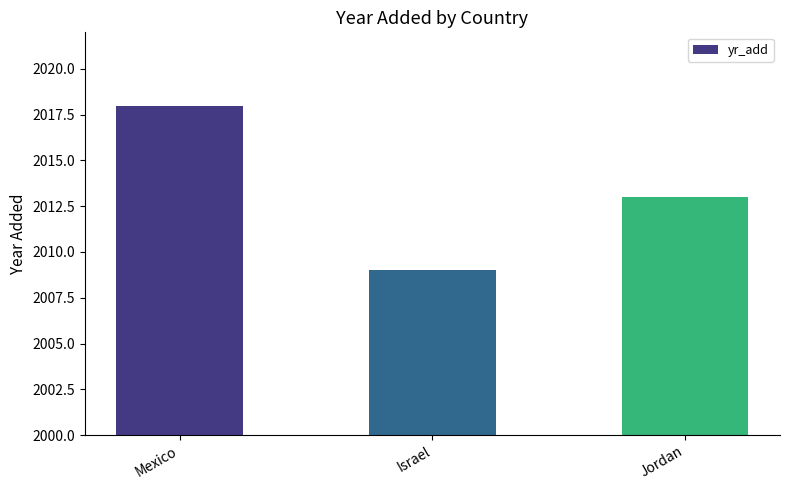

Does the chart contain stacked bars?

No